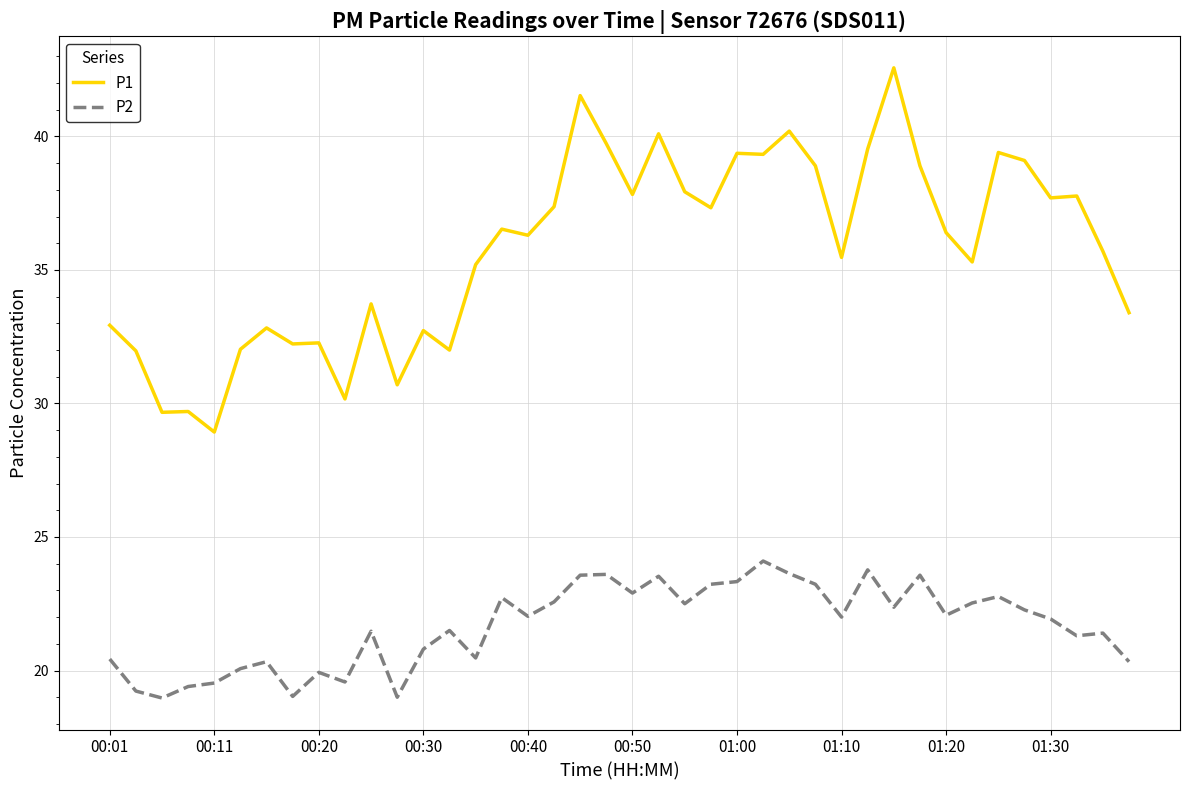

Which series has the widest spread of values?

P1